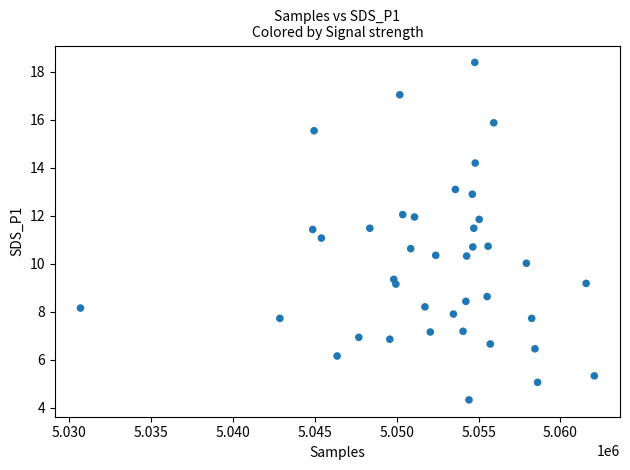

What is the range of X values (max minus min)?

31382.0